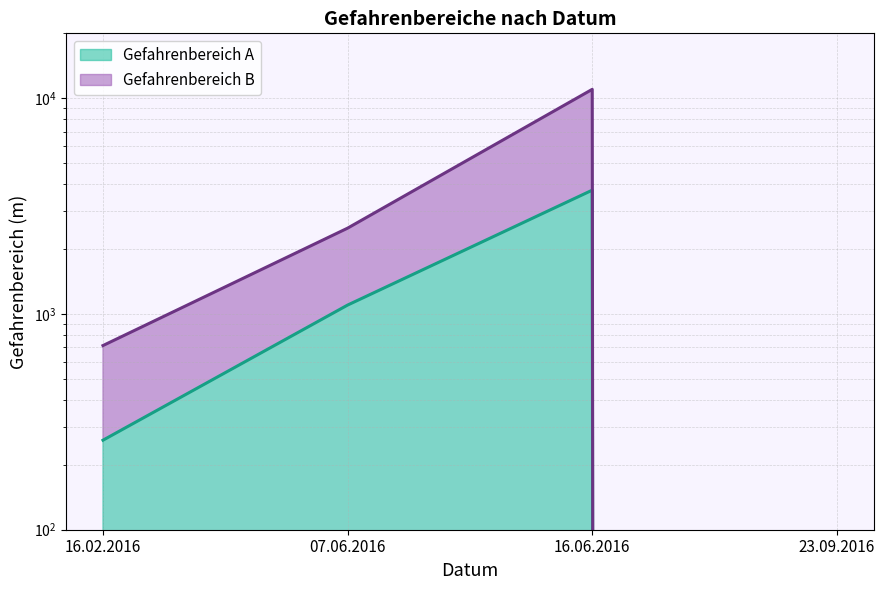

True or false: Gefahrenbereich A has more than 2 interior local peaks.

False